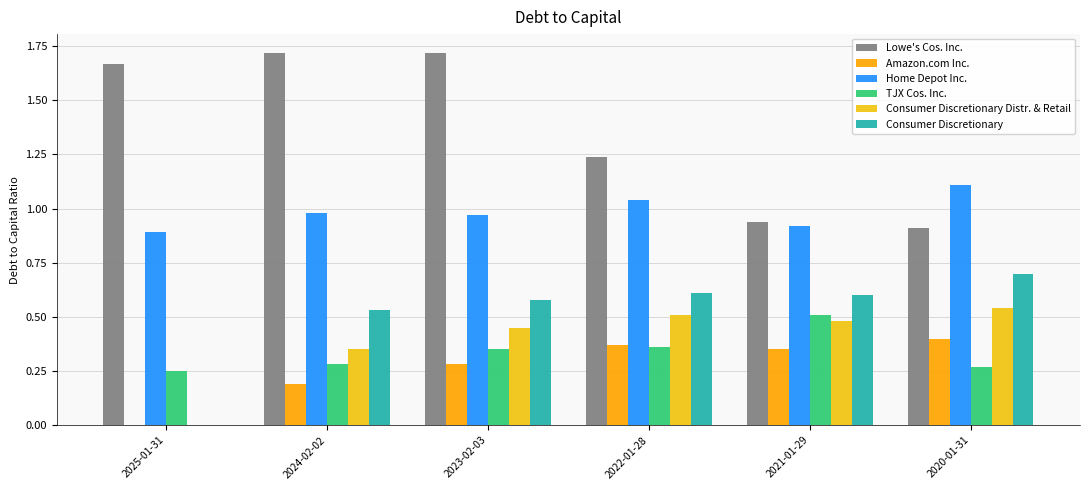

What is the average value of the Home Depot Inc. series?

1.0